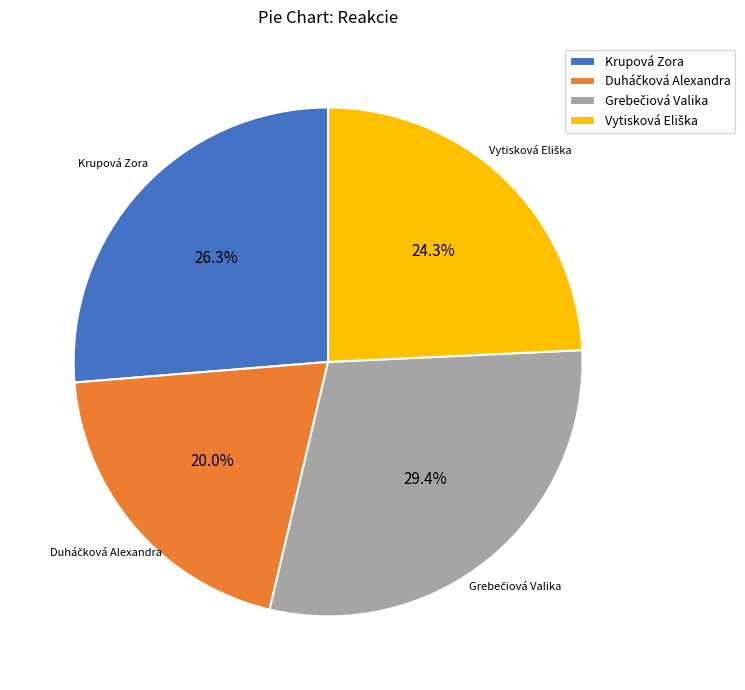

Is there a majority slice in this chart?

No